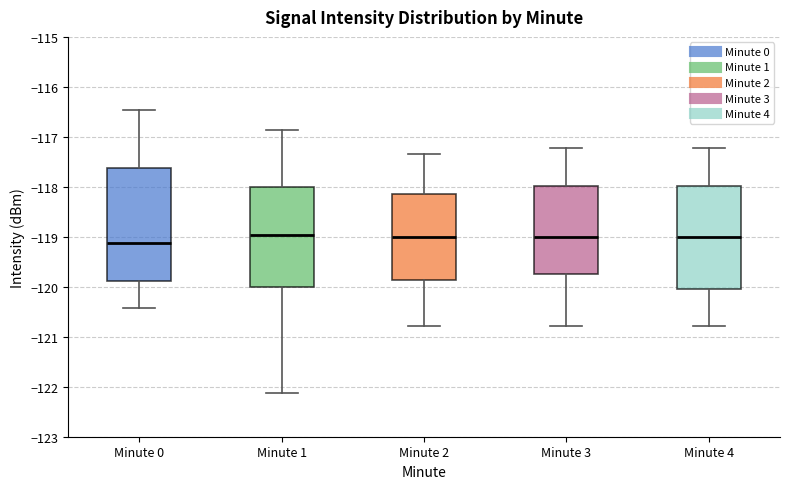

Where is the upper edge of the box for Minute 0 on the y-axis? The values are not printed on the chart, so give them approximately, as read against the axis.

-117.6